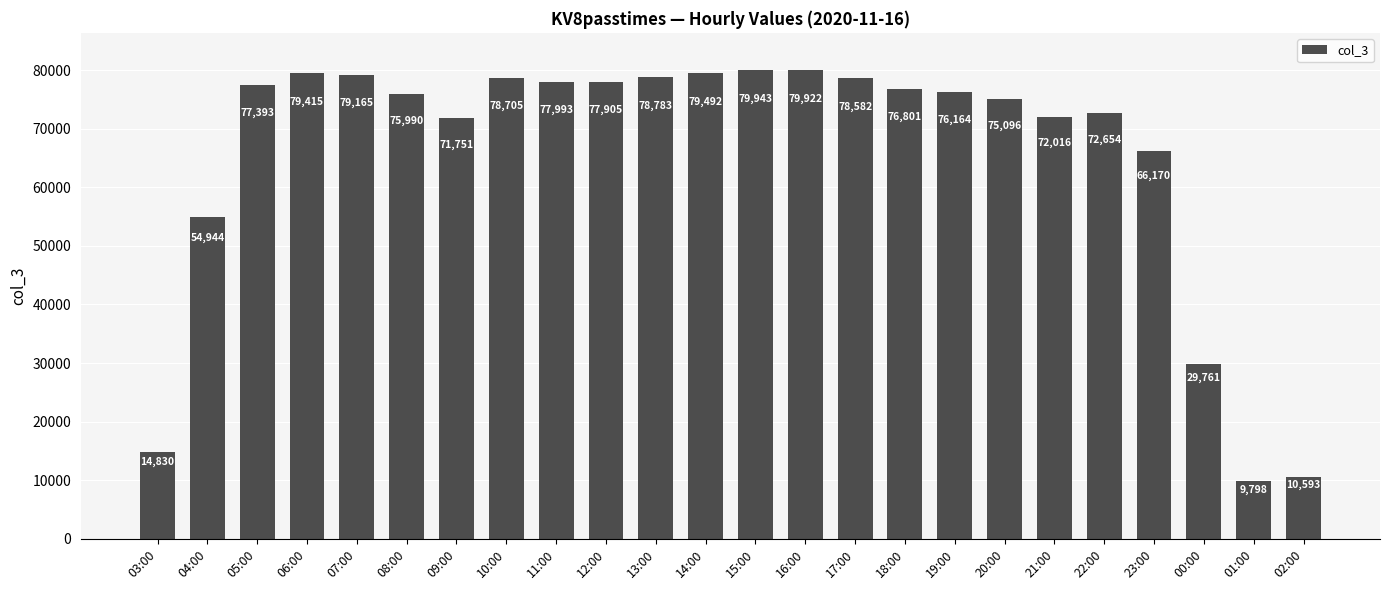

How many bars are there in total?

24